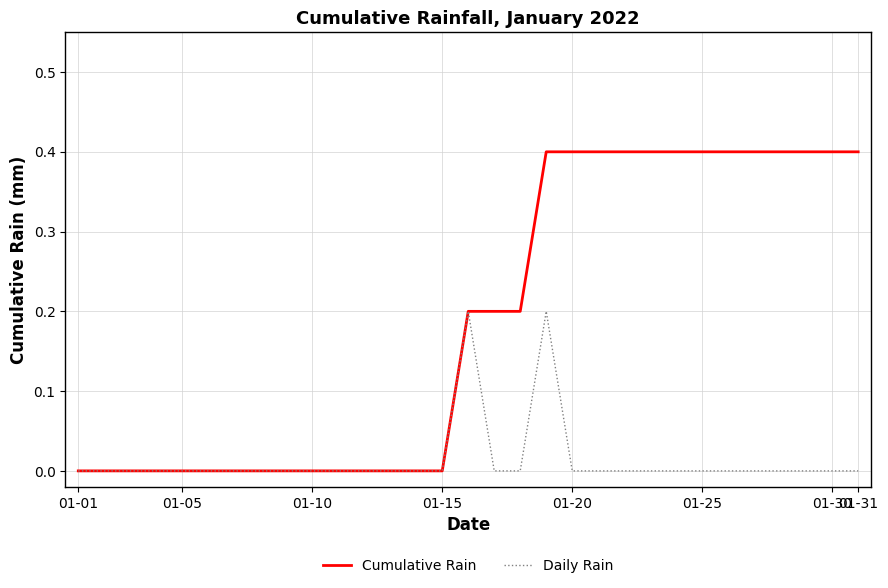

Which series has the widest spread of values?

Cumulative Rain